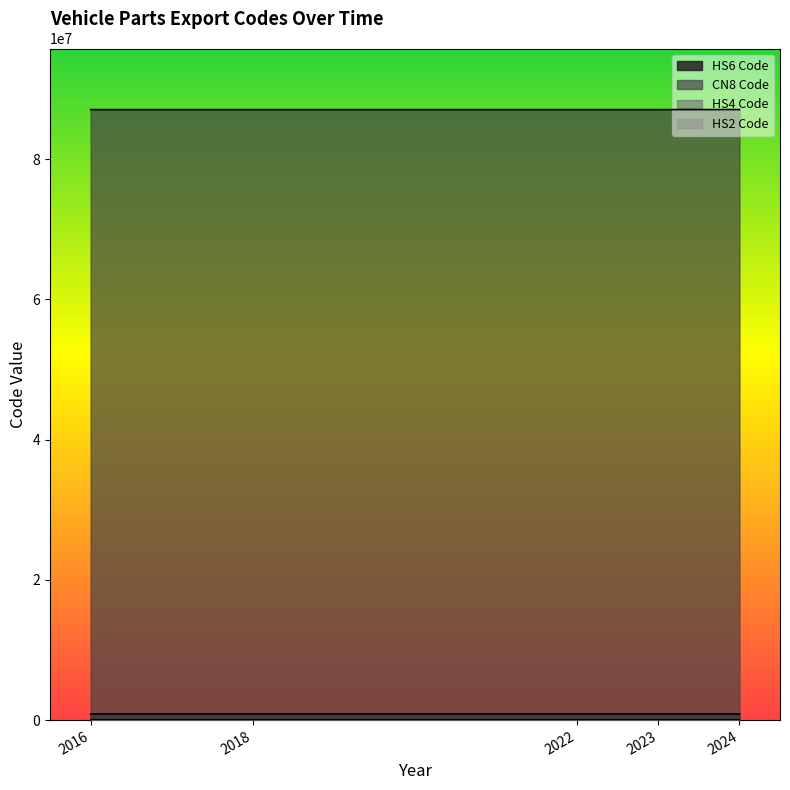

Which has a higher value, 2022 or 2024?

2024